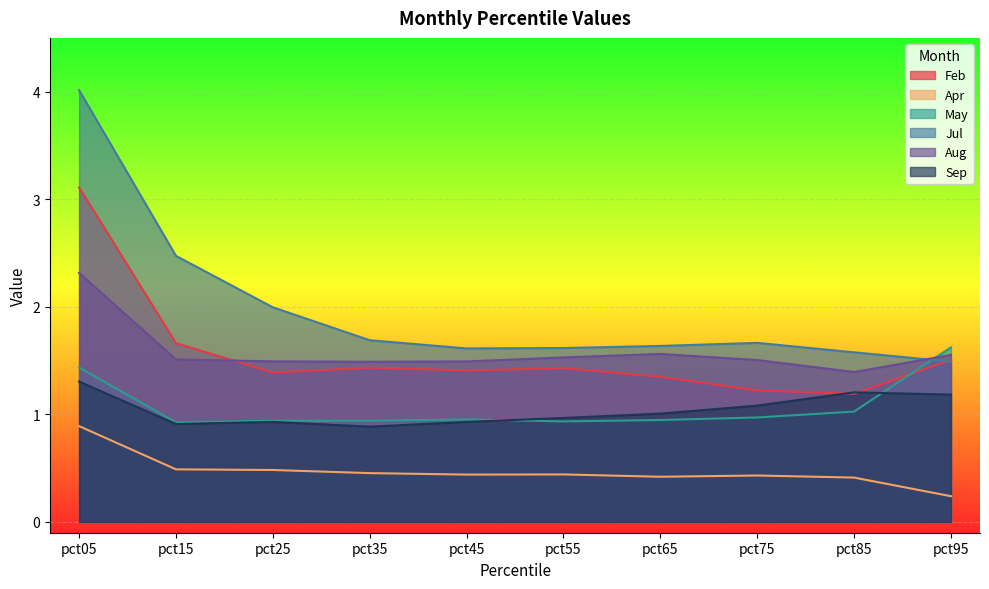

How many categories are shown in the chart?

10